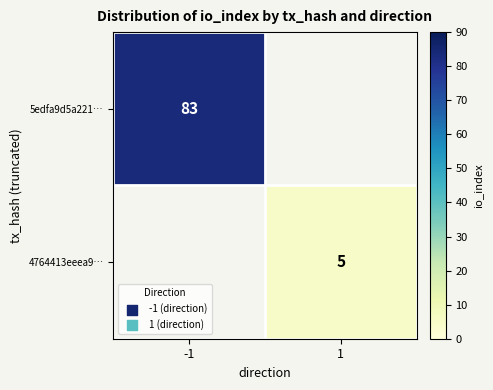

Is it true that 5edfa9d5a221… equals 83 at -1?

True